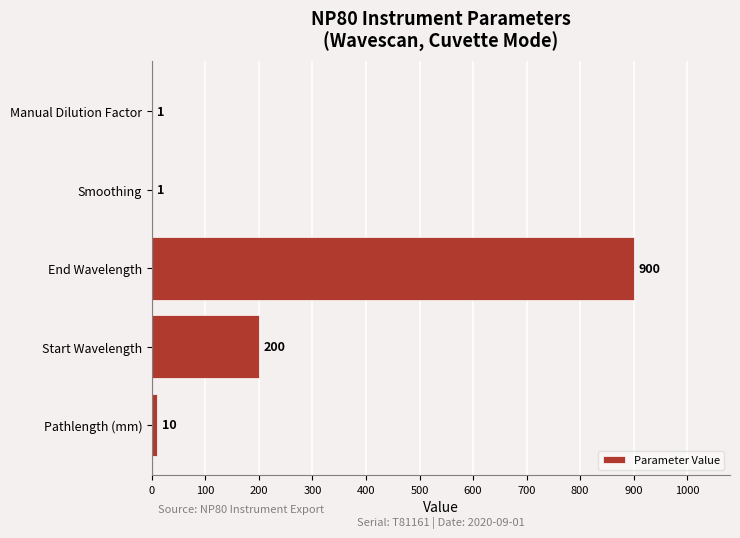

Reading bottom to top, transcribe all the data shown in this chart.

Pathlength (mm)=10	Start Wavelength=200	End Wavelength=900	Smoothing=1	Manual Dilution Factor=1